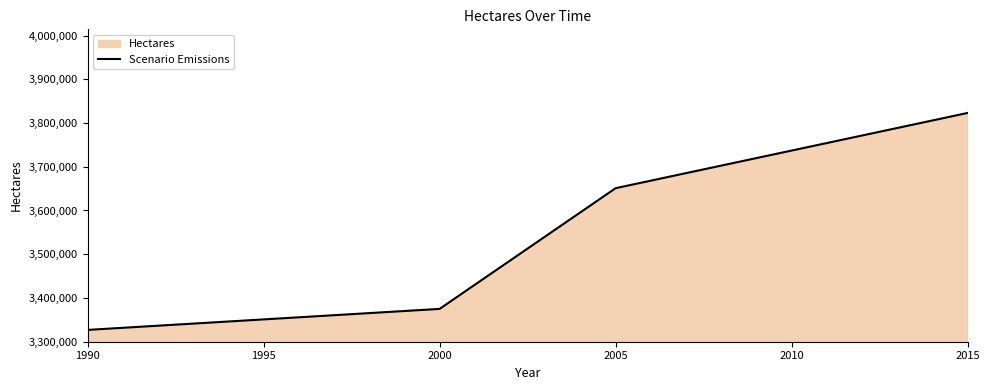

What is the maximum value shown in the chart?

3823000